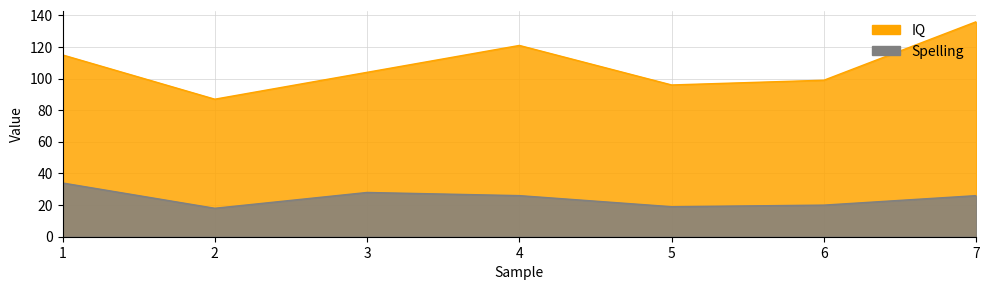

List the series in order of their peak value, highest first.

IQ, Spelling